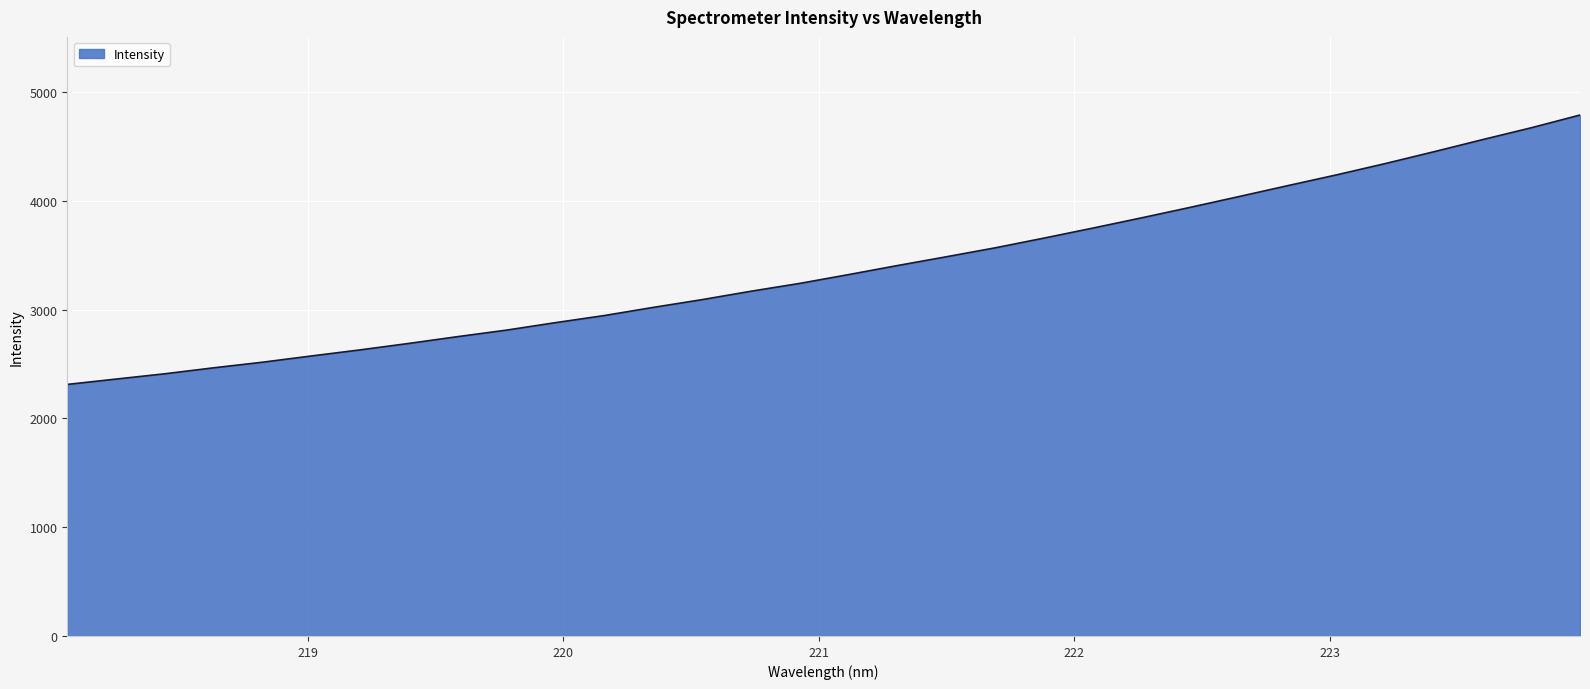

How many distinct data groups are displayed?

1